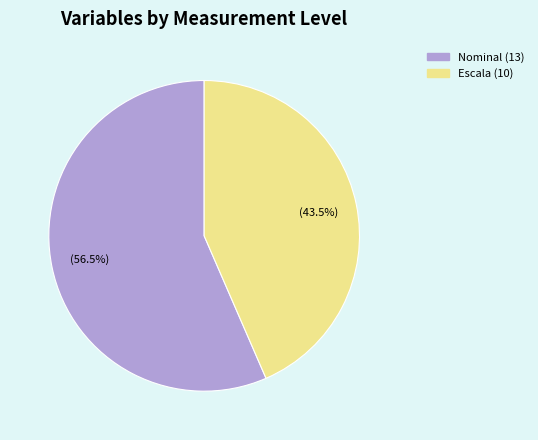

Does any single category account for the majority?

Yes